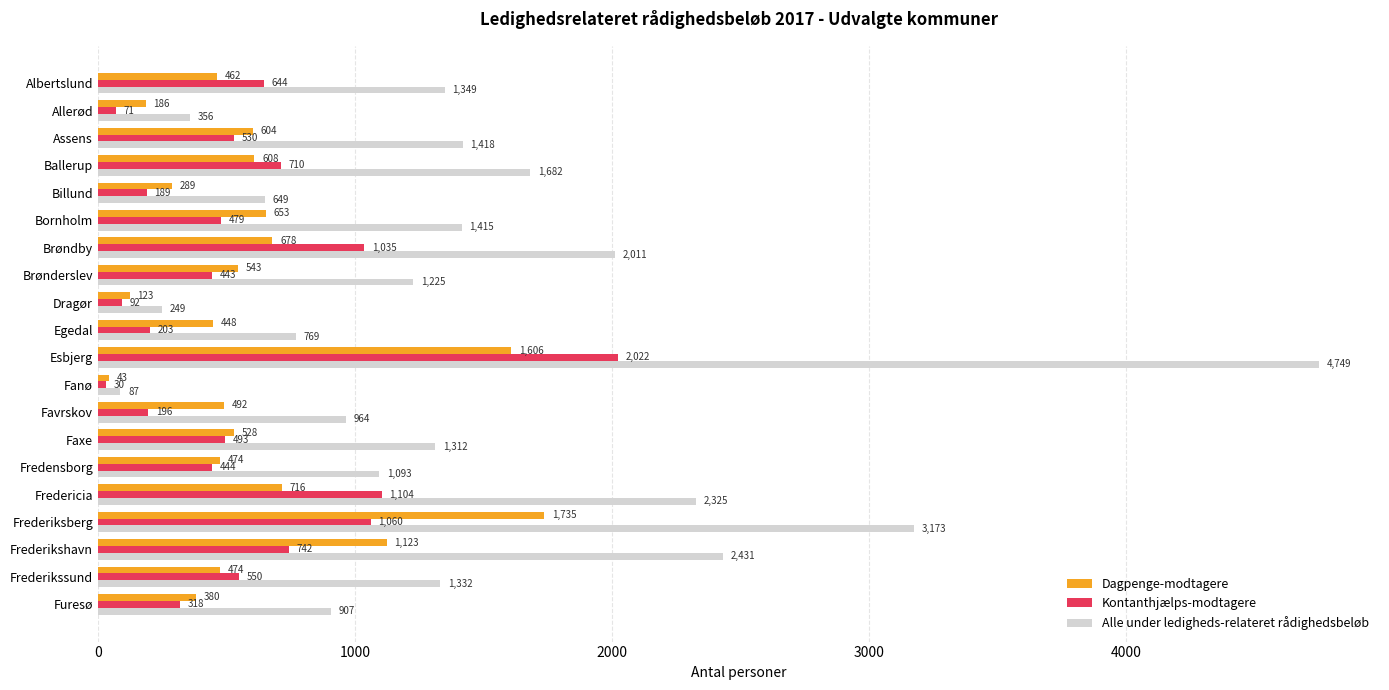

How many data points in Dagpenge-modtagere are less than 528?

10